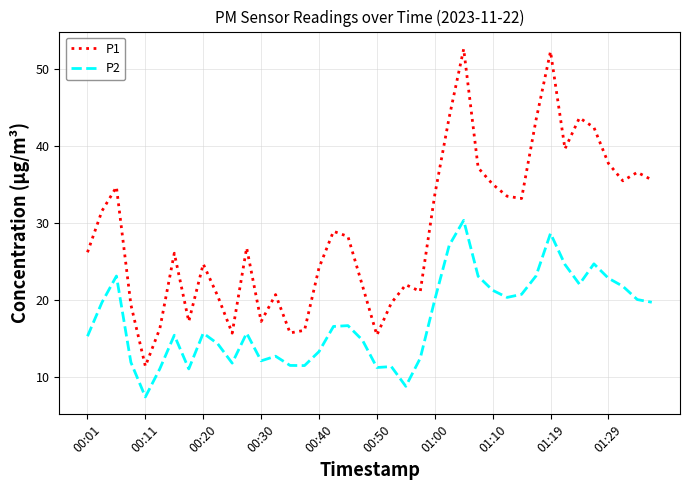

Which series has the largest total across all categories?

P1